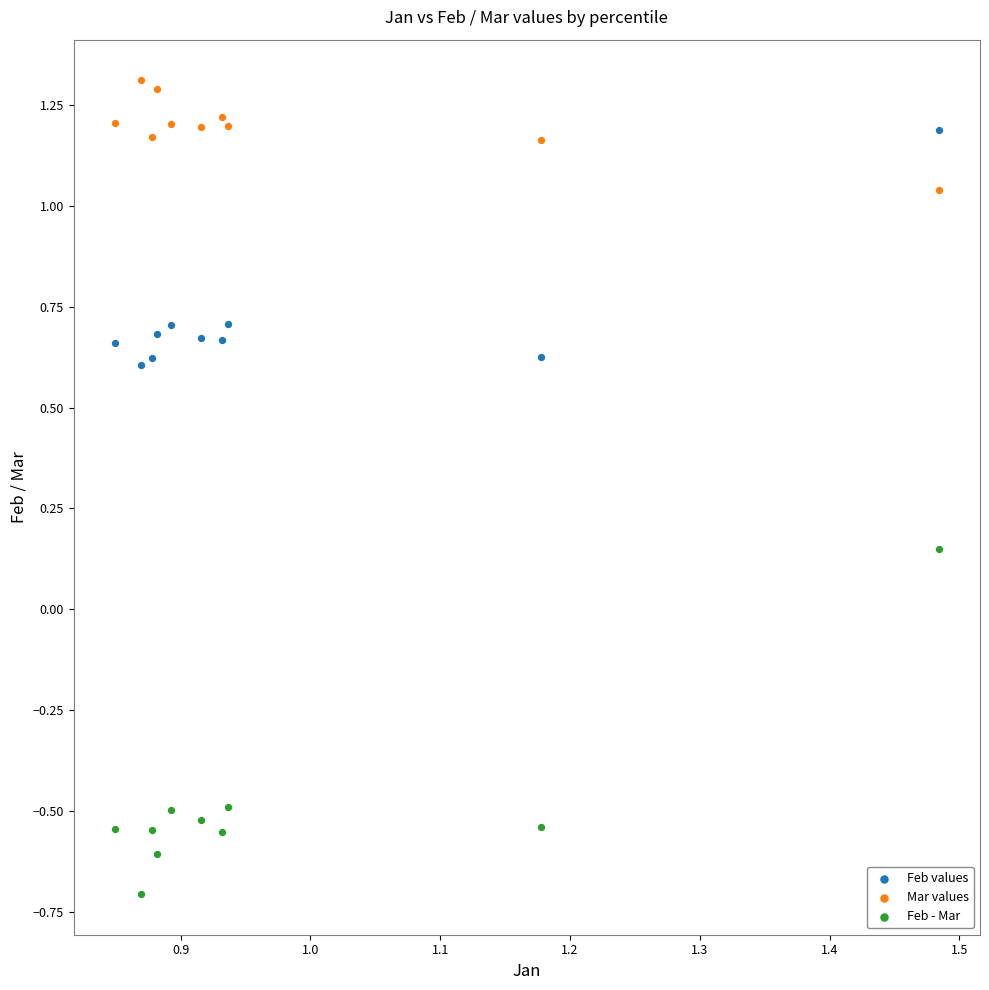

Which series reaches the maximum Y coordinate?

Mar values